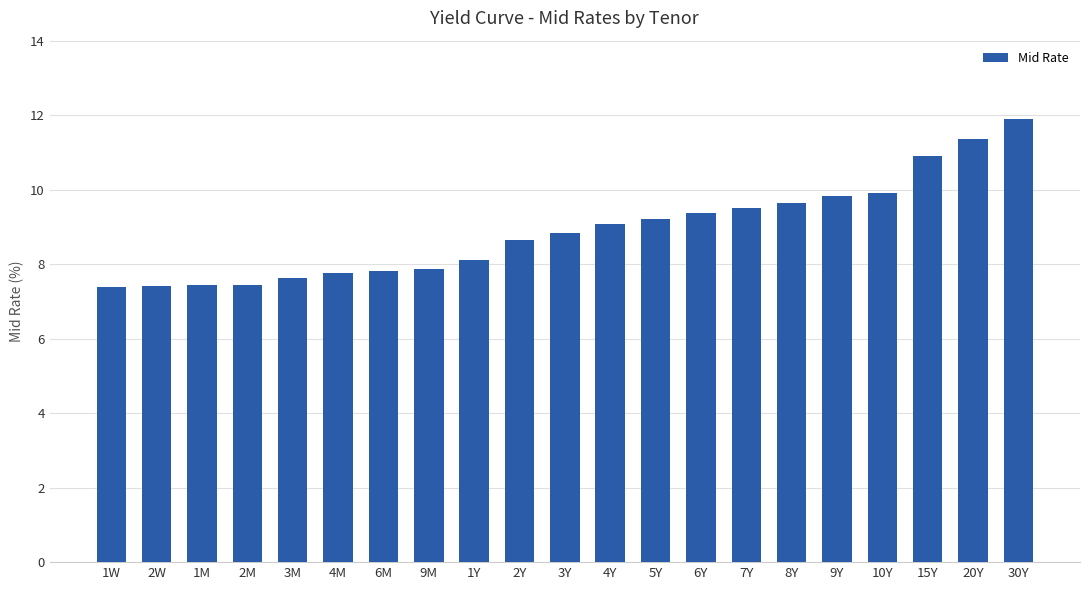

What is the change in value from 1W to 6M?

+0.4